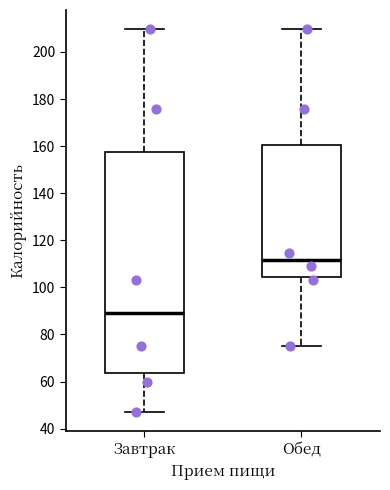

Reading left to right, read every box against the y-axis: the position of its median line, the range the box covers, and the ends of its whiskers. The values are not printed on the chart, so give them approximately, as read against the axis.

Завтрак: median 90, box 64 to 158, whiskers 48 to 210
Обед: median 112, box 104 to 160, whiskers 76 to 210